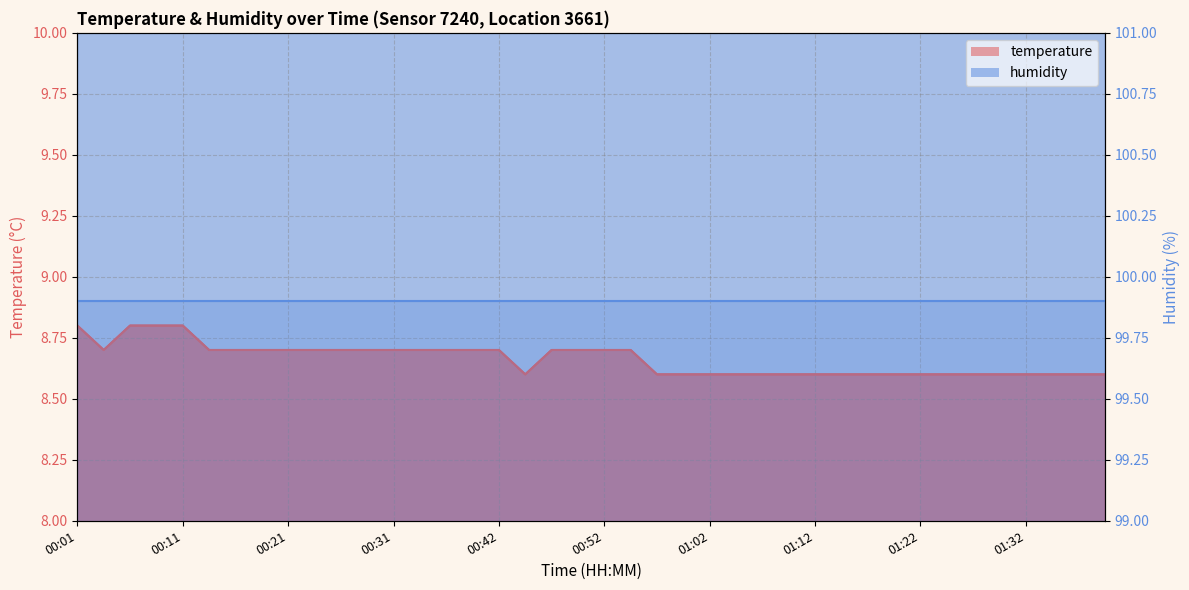

Which category has the highest value across all series?

00:01